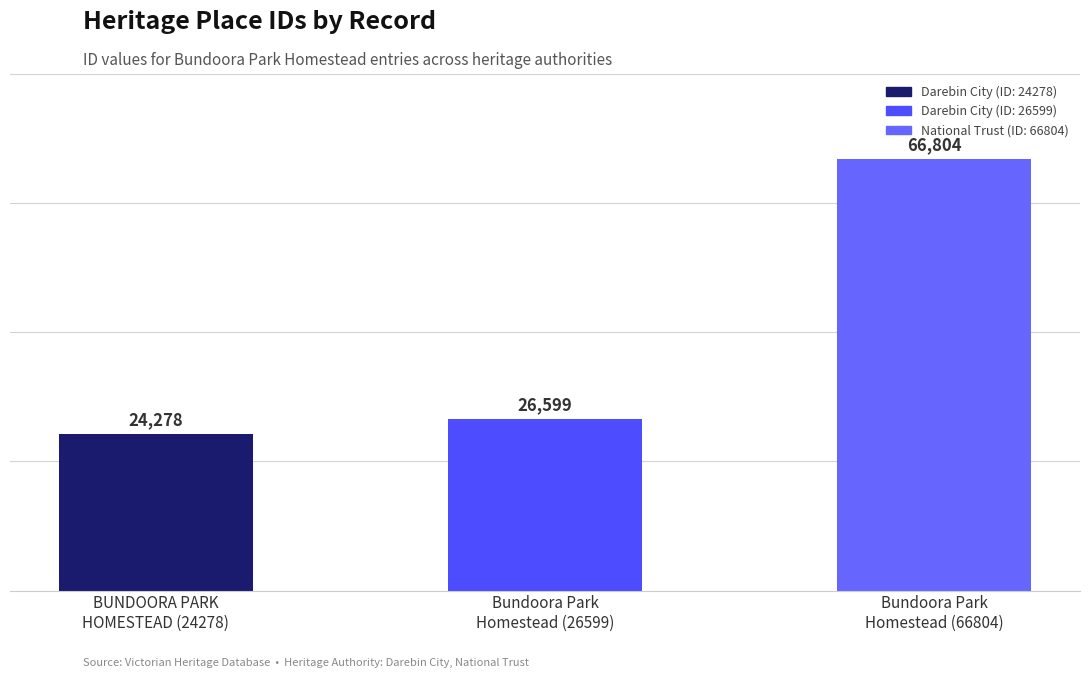

What position from the right is Bundoora Park
Homestead (66804)?

1